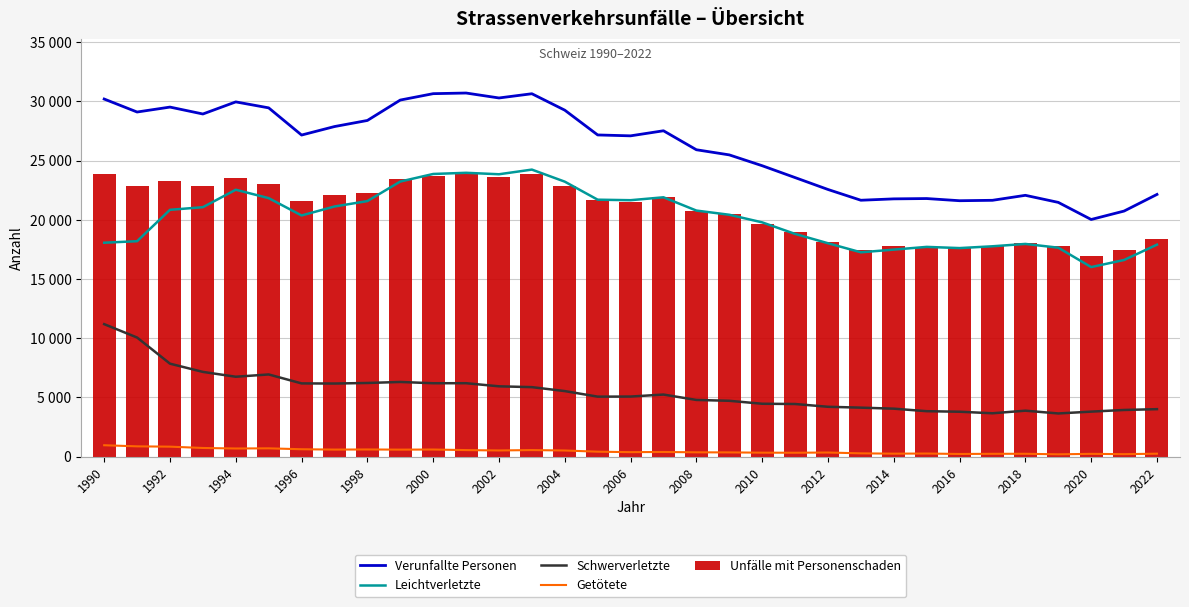

What is the total value across all series at 19?

71464